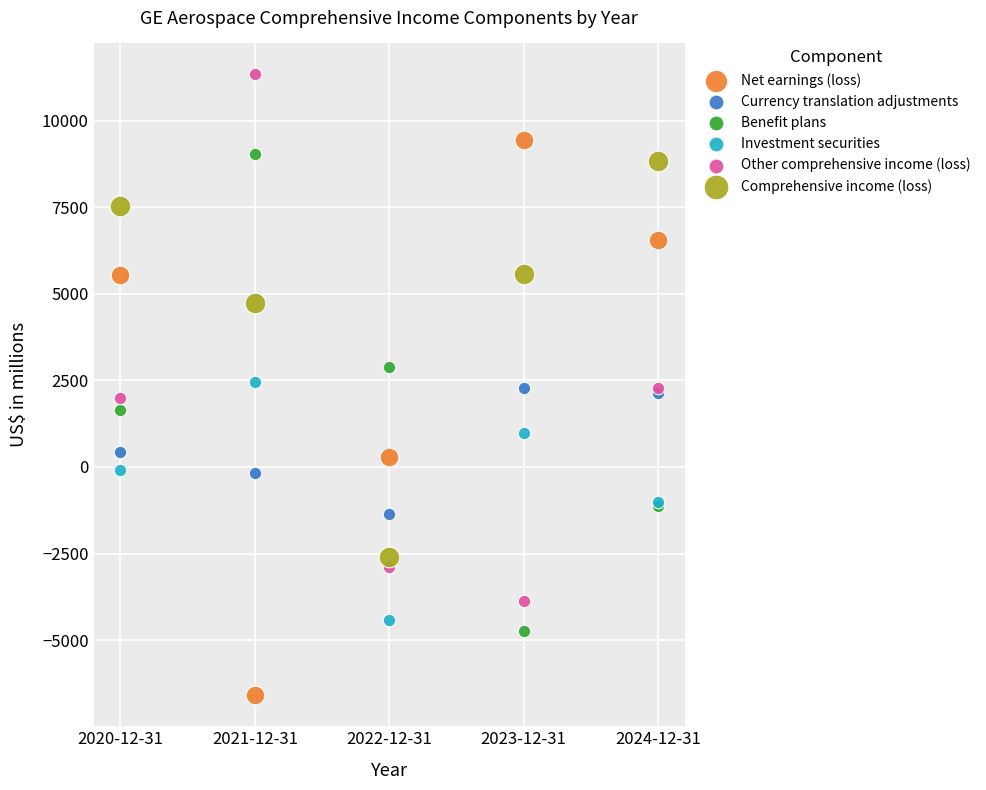

Which series has the widest spread of Y values?

Net earnings (loss)